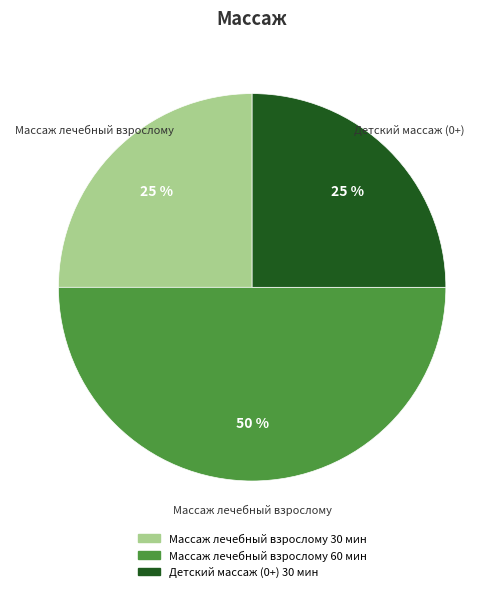

To the nearest percent, what is the average slice percentage?

33%